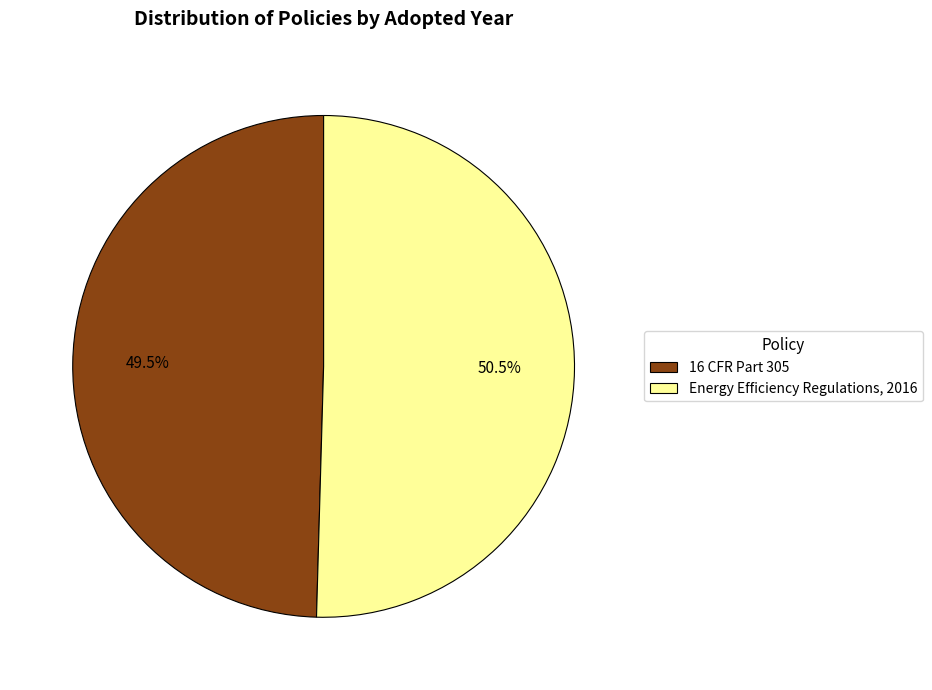

Does any single category account for the majority?

Yes